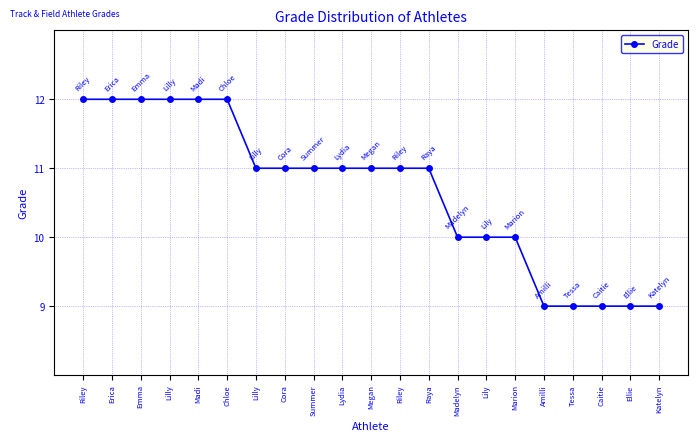

How many distinct data groups are displayed?

1